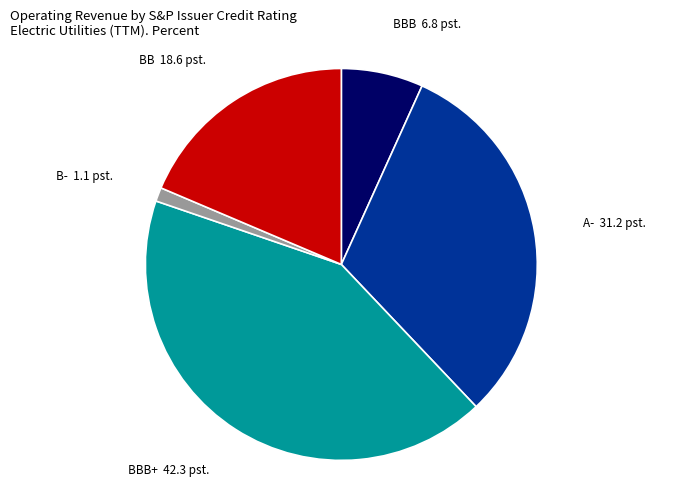

Which has a higher value, BB or B-?

BB